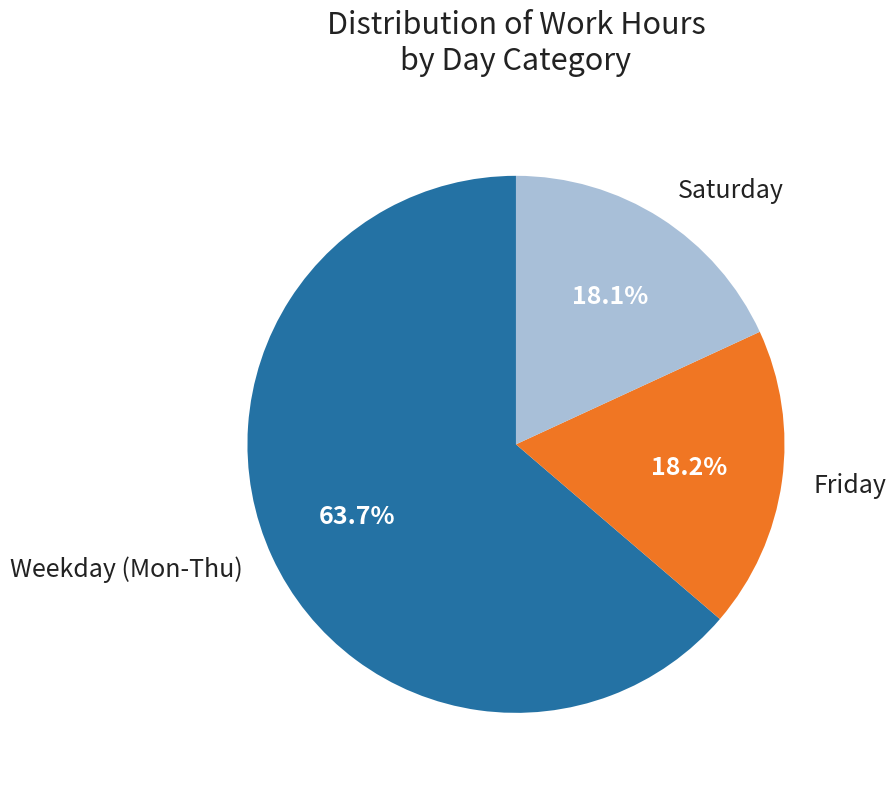

Which category has the biggest portion of the pie?

Weekday (Mon-Thu)